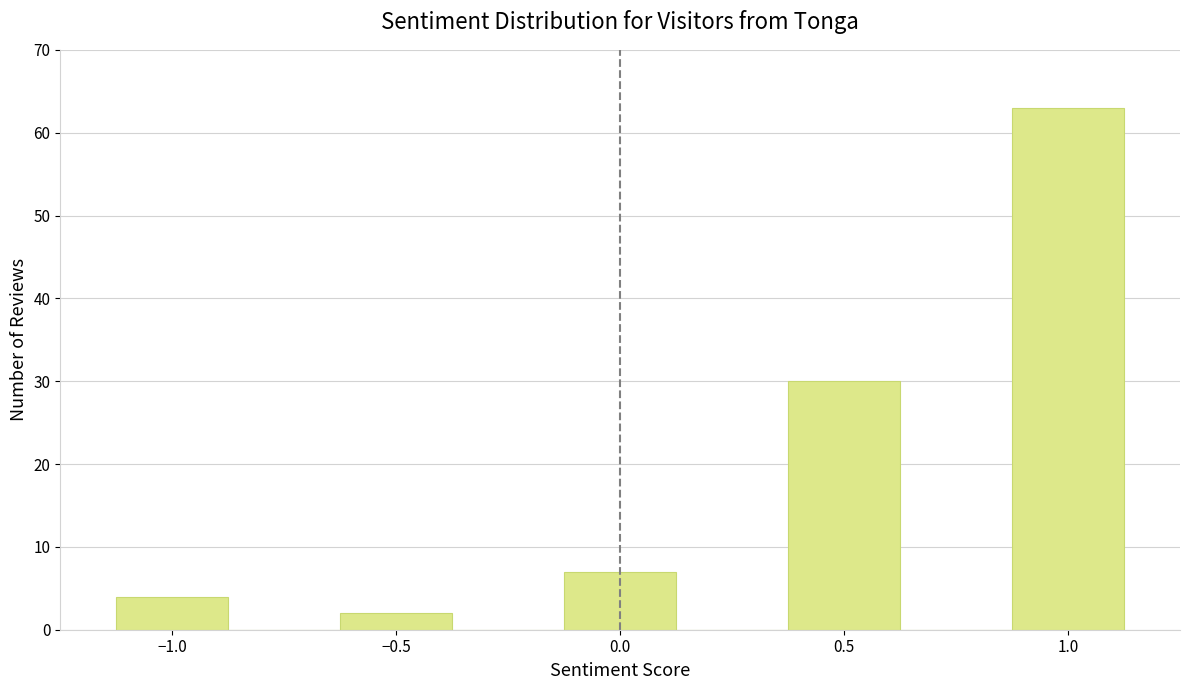

Over which range of the x-axis is the bar tallest?

0.875 to 1.125